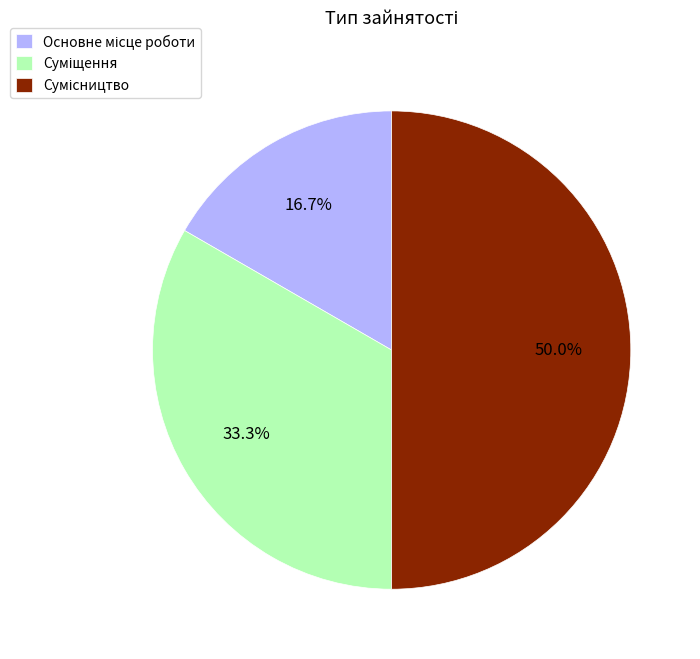

To the nearest percent, what is the difference between the largest and smallest slice percentages?

33%